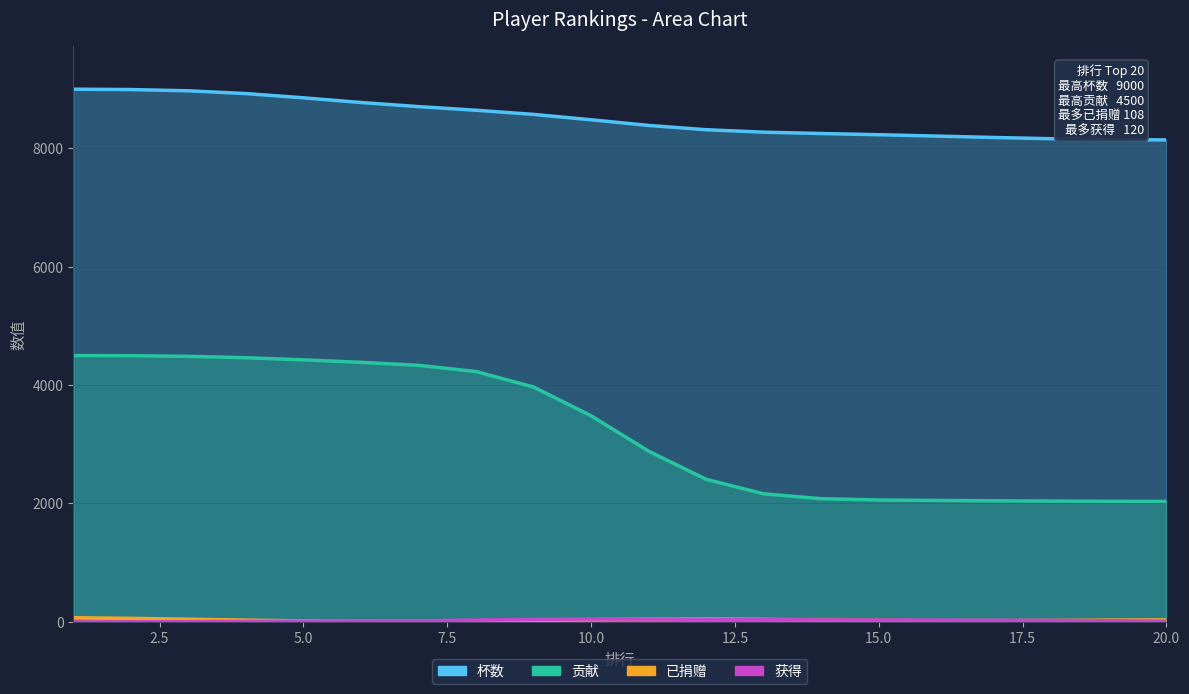

Which series has the largest total across all categories?

杯数